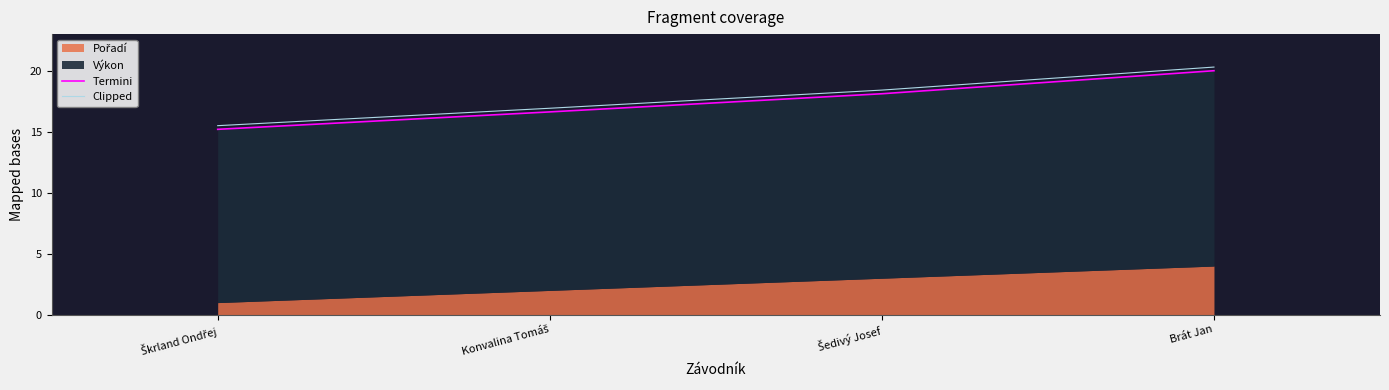

True or false: Termini has a value of 16.6 at Konvalina Tomáš.

True